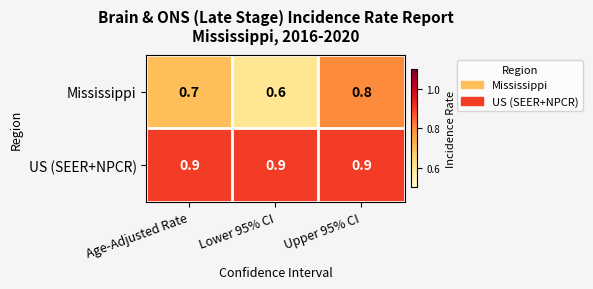

What is the approximate value of US (SEER+NPCR) at Lower 95% CI?

0.9